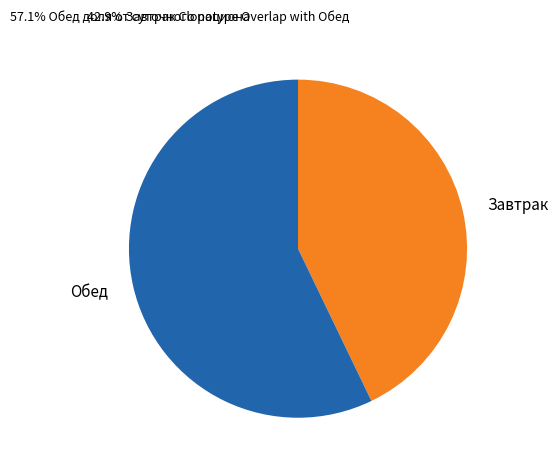

How many segments does this pie chart have?

2